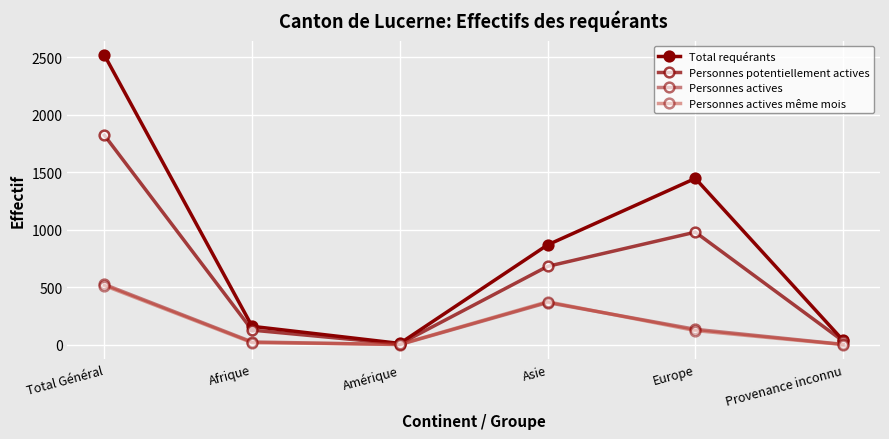

Reading left to right, extract all data points from this chart.

Total requérants: Total Général=2521	Afrique=159	Amérique=10	Asie=868	Europe=1447	Provenance inconnu=37
Personnes potentiellement actives: Total Général=1823	Afrique=126	Amérique=6	Asie=681	Europe=979	Provenance inconnu=31
Personnes actives: Total Général=524	Afrique=23	Amérique=0	Asie=366	Europe=133	Provenance inconnu=2
Personnes actives même mois: Total Général=514	Afrique=17	Amérique=2	Asie=373	Europe=122	Provenance inconnu=0